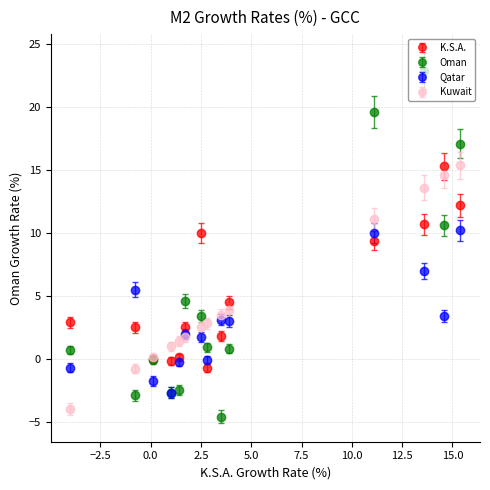

Which series has the largest range (max minus min)?

Oman